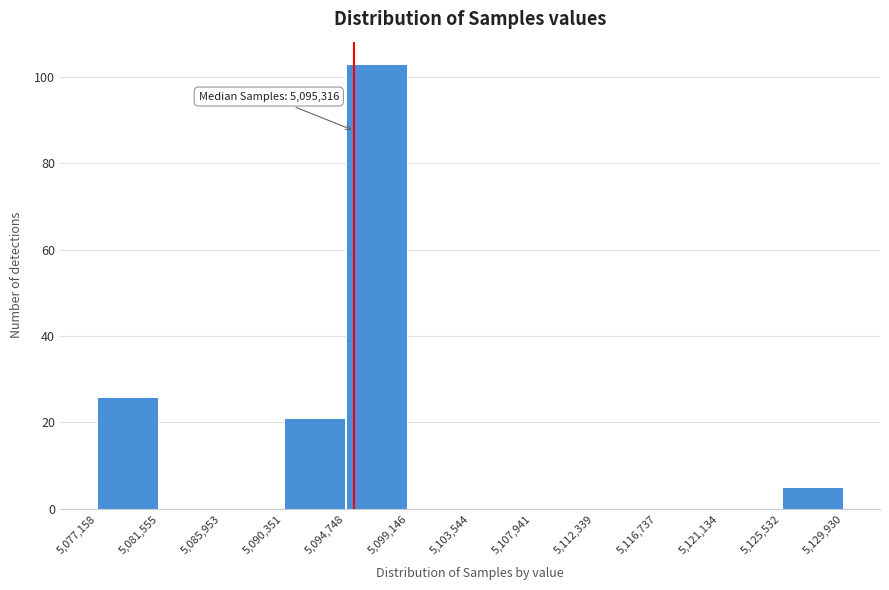

Over which range of the x-axis is the bar tallest?

5,094,748 to 5,099,146